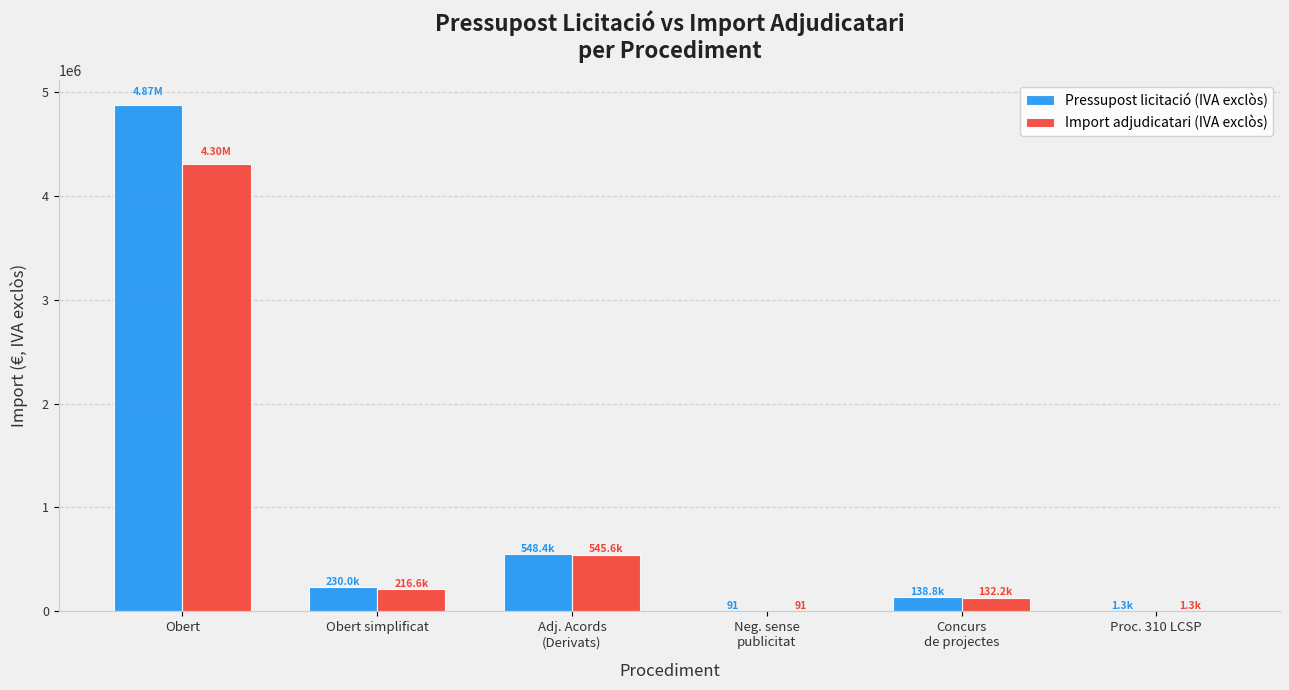

At which category is the sum across all series the highest?

Obert